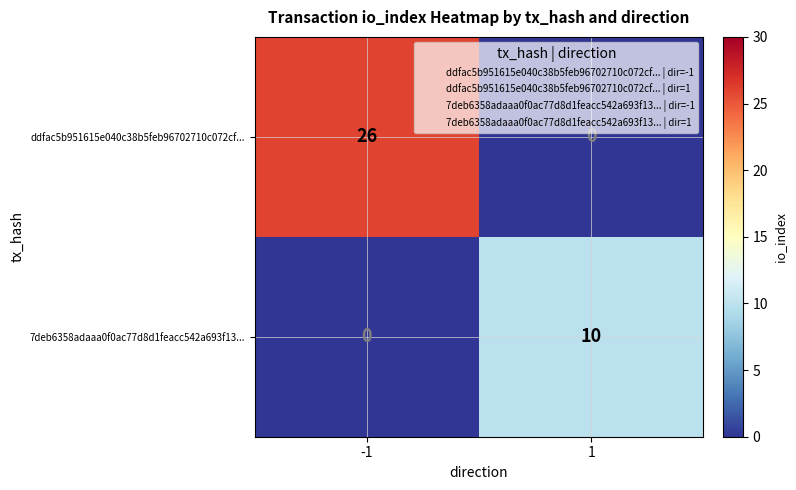

True or false: 7deb6358adaaa0f0ac77d8d1feacc542a693f13... has a value of 10 at 1.

True